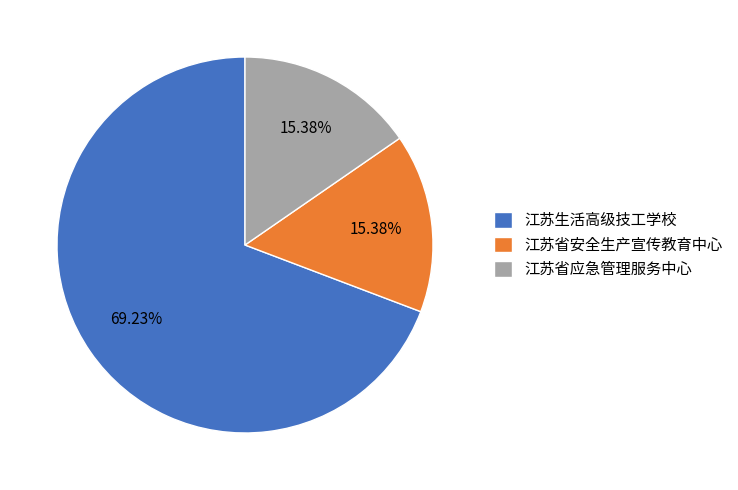

Is there a majority slice in this chart?

Yes